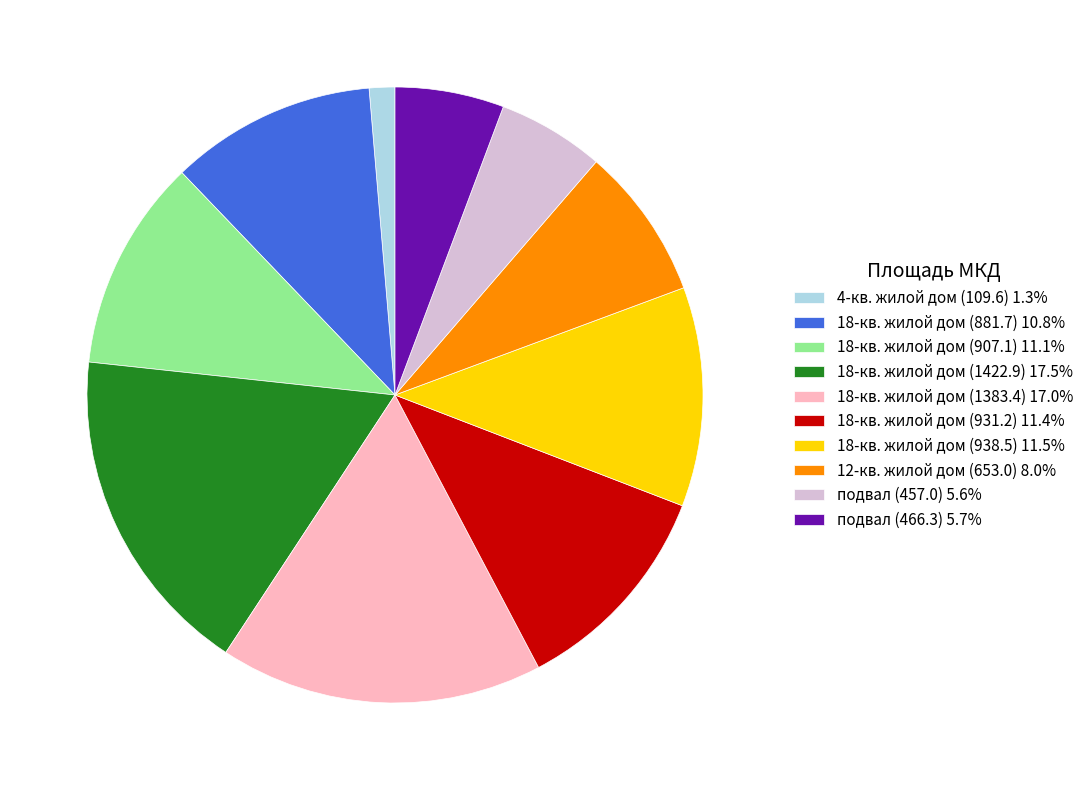

Do 18-кв. жилой дом (1383.4) and 18-кв. жилой дом (1422.9) together represent more than half of the pie?

No